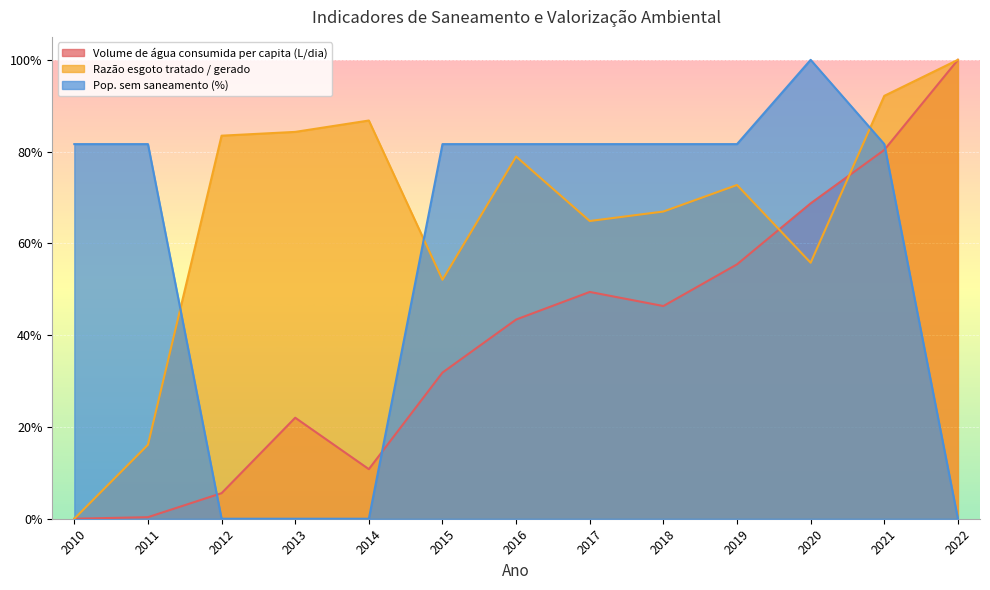

In Razão esgoto tratado / gerado, how many points are lower than both neighbors (excluding endpoints)?

3